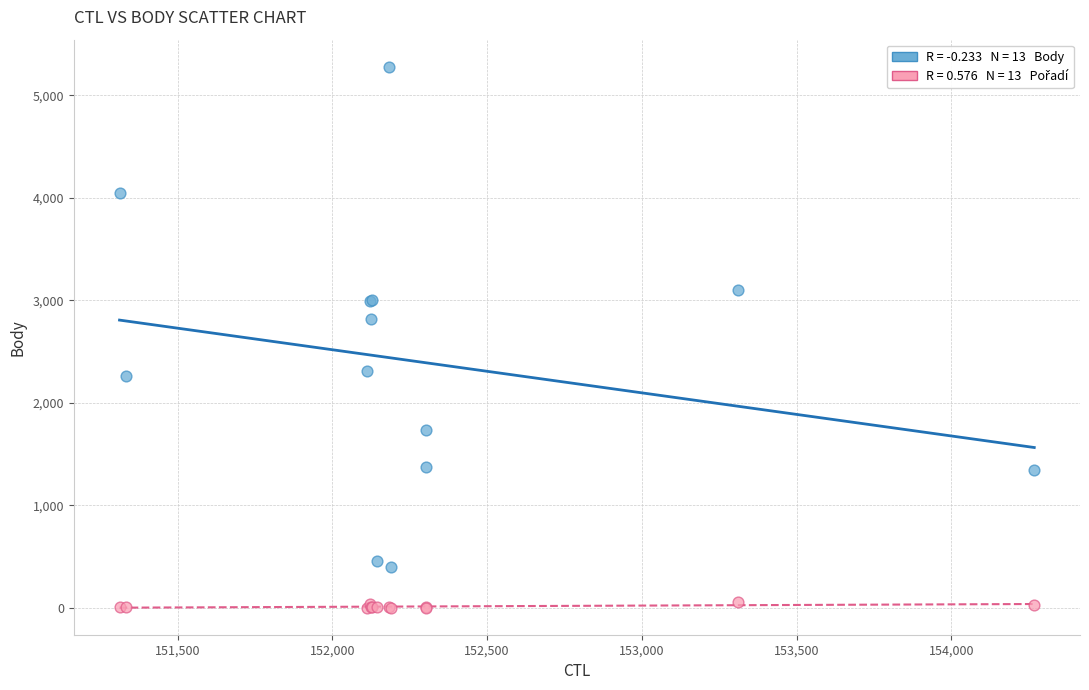

Across all series, what Y value is closest to 2640?

2814